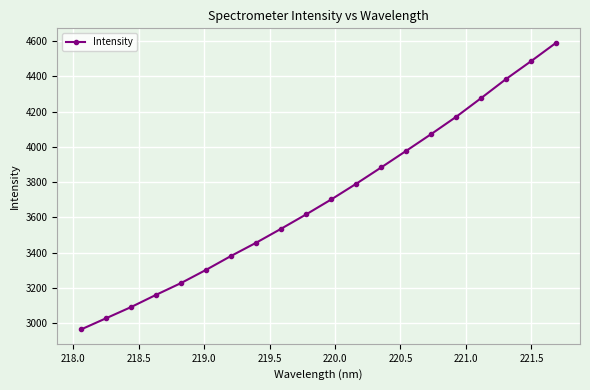

Does the chart have visible grid lines?

Yes